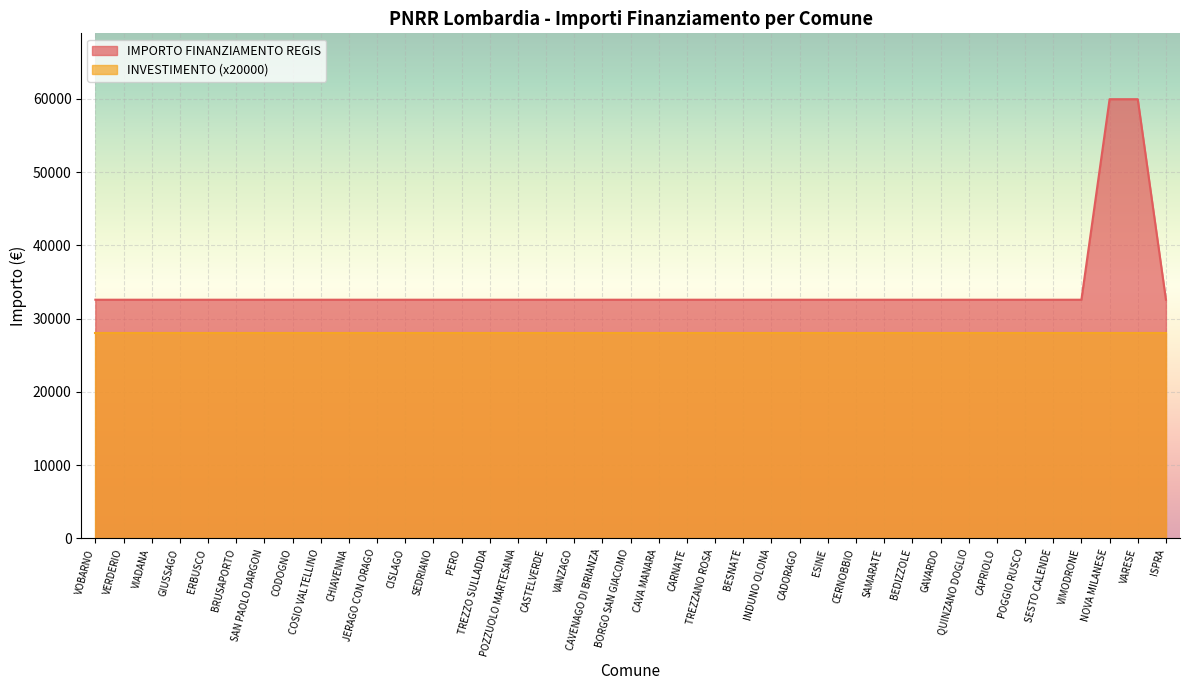

What is the smallest value displayed?

28000